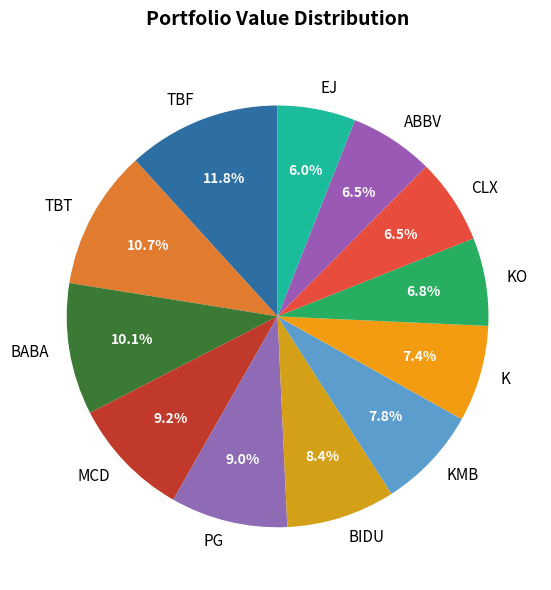

Does TBT account for over 50% of the chart?

No